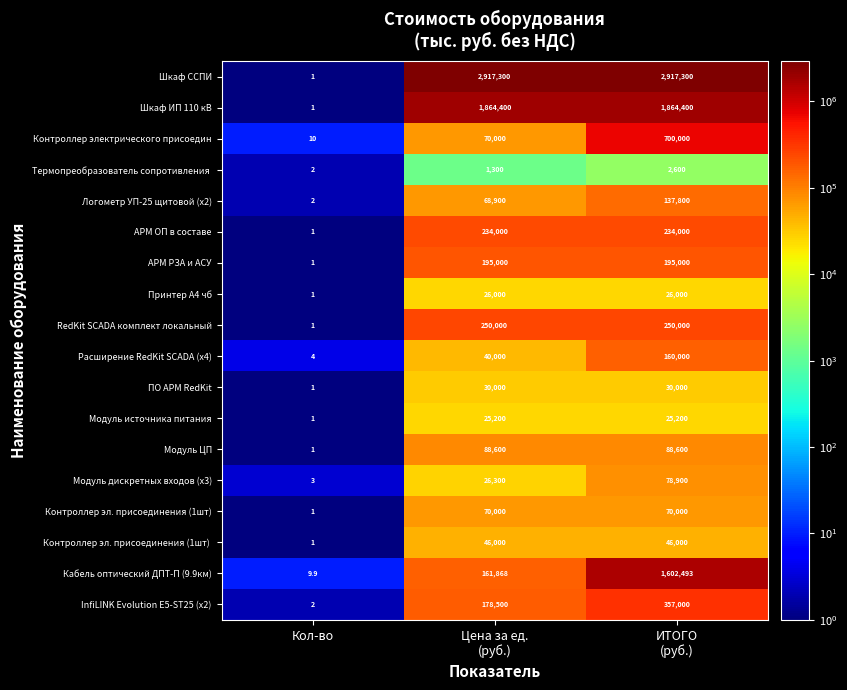

What is the average value of the Модуль дискретных входов (x3) series?

35067.7